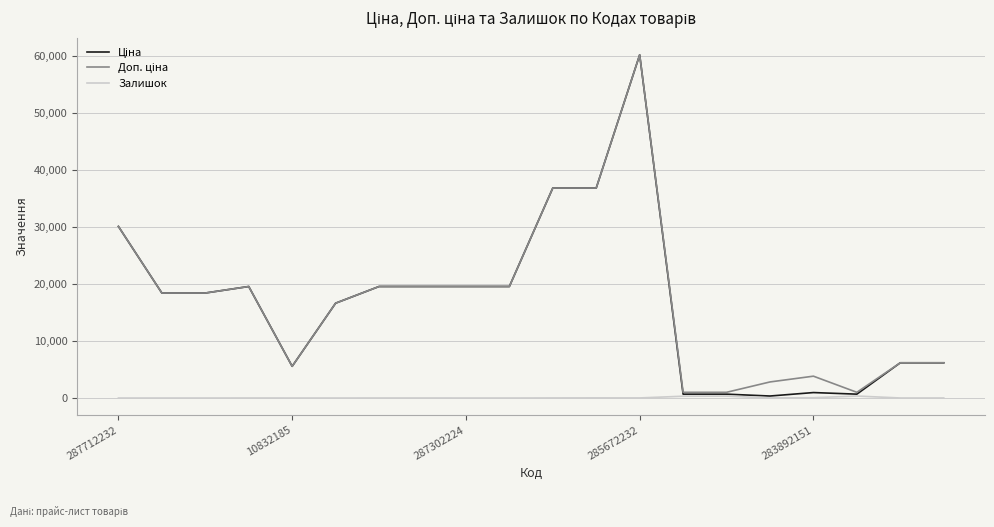

How many lines are shown in the chart?

3